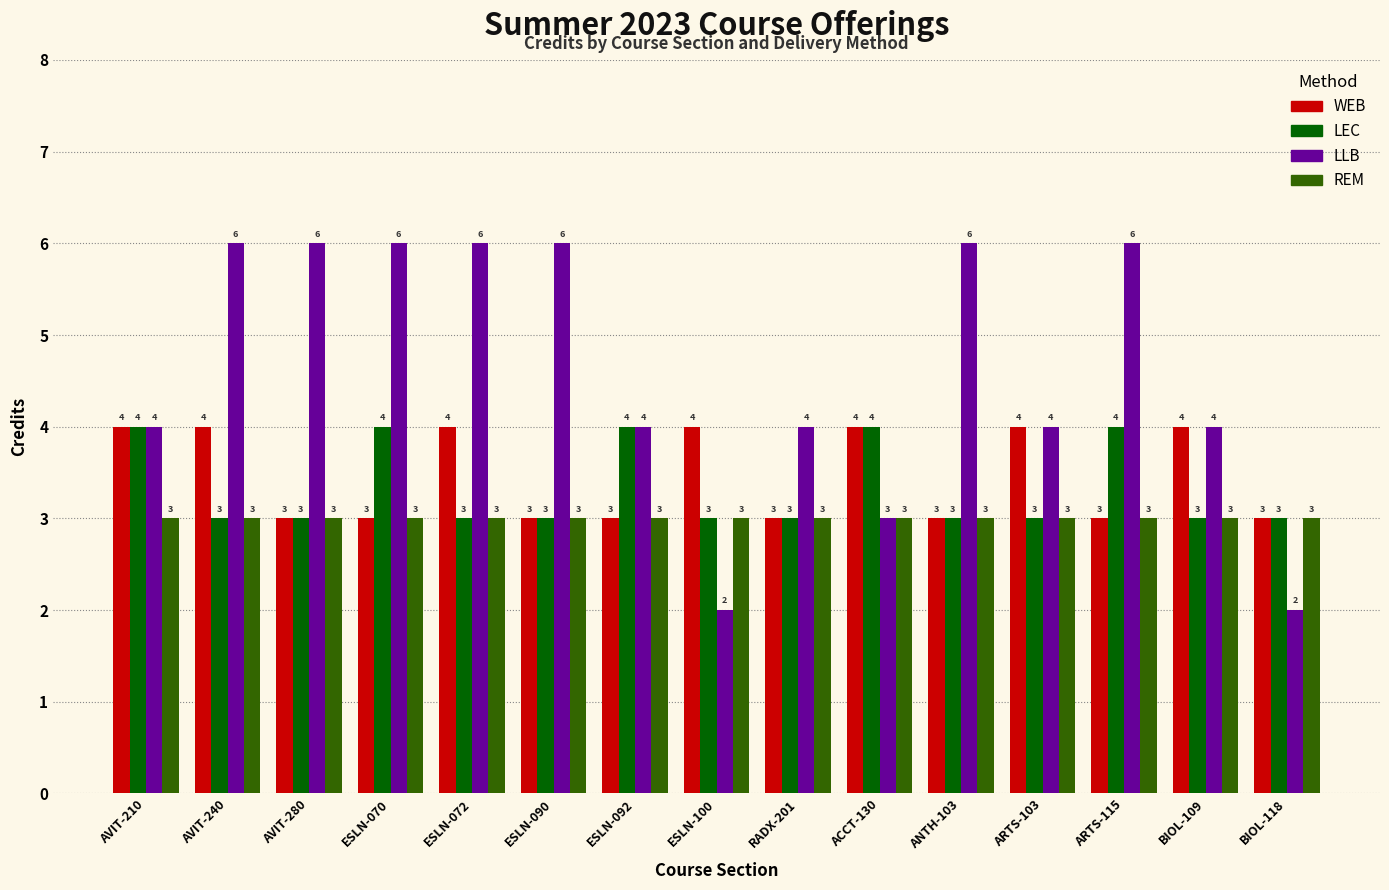

How many groups of bars are there?

15